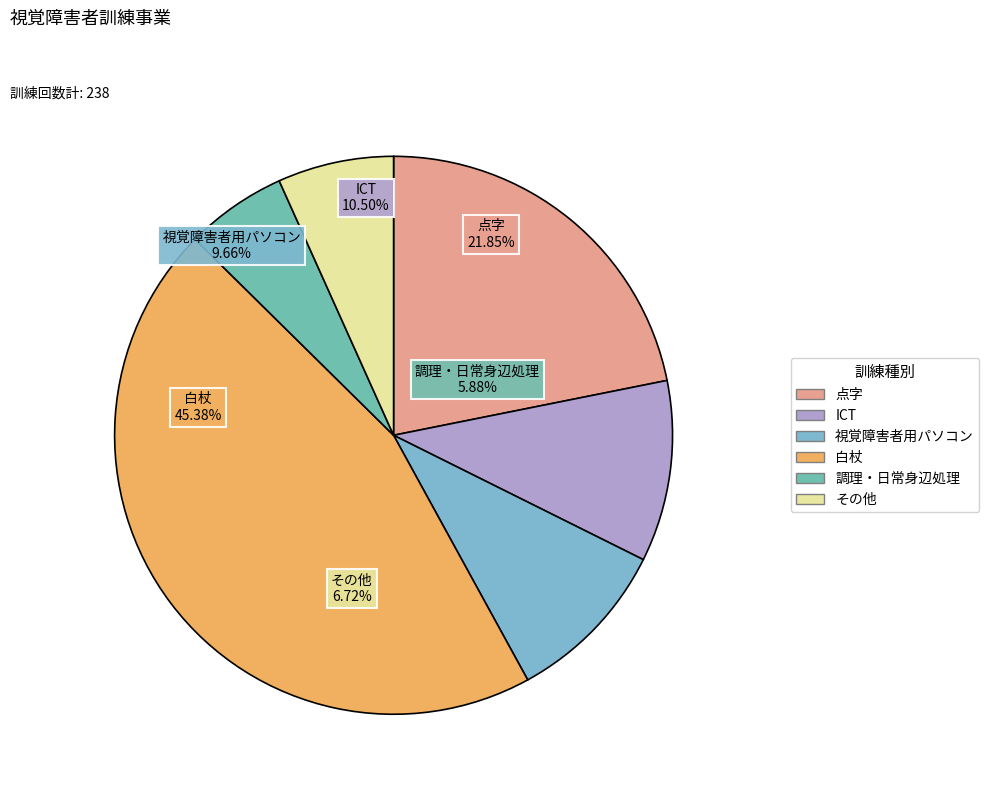

Between 調理・日常身辺処理 and その他, which is larger?

その他